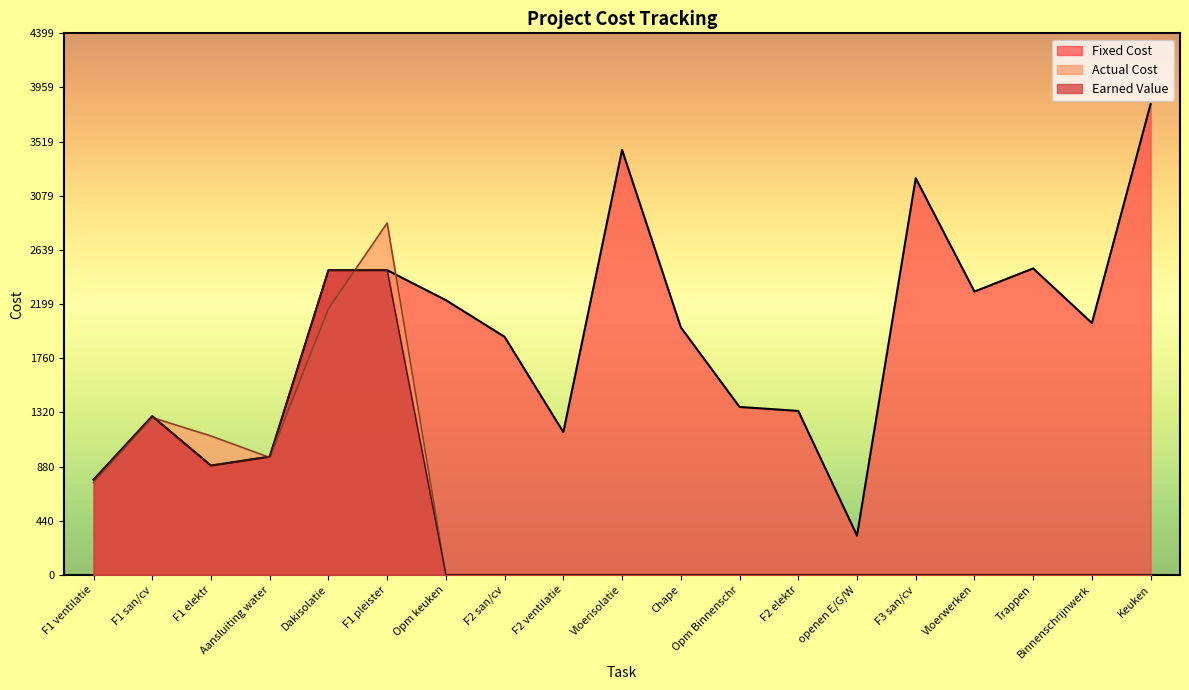

How many distinct data groups are displayed?

3